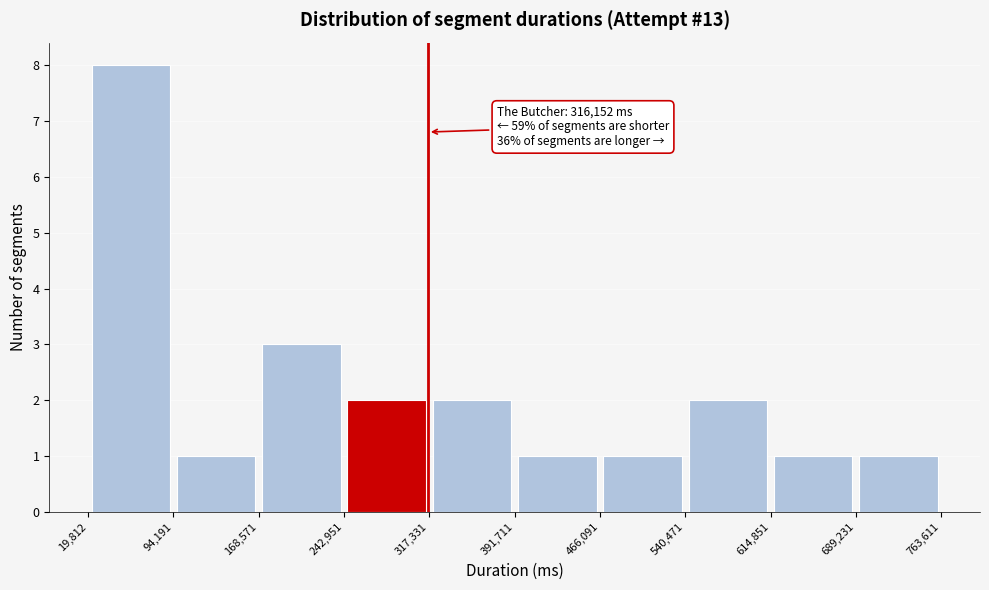

Which range on the x-axis has the tallest bar?

19,812 to 94,191